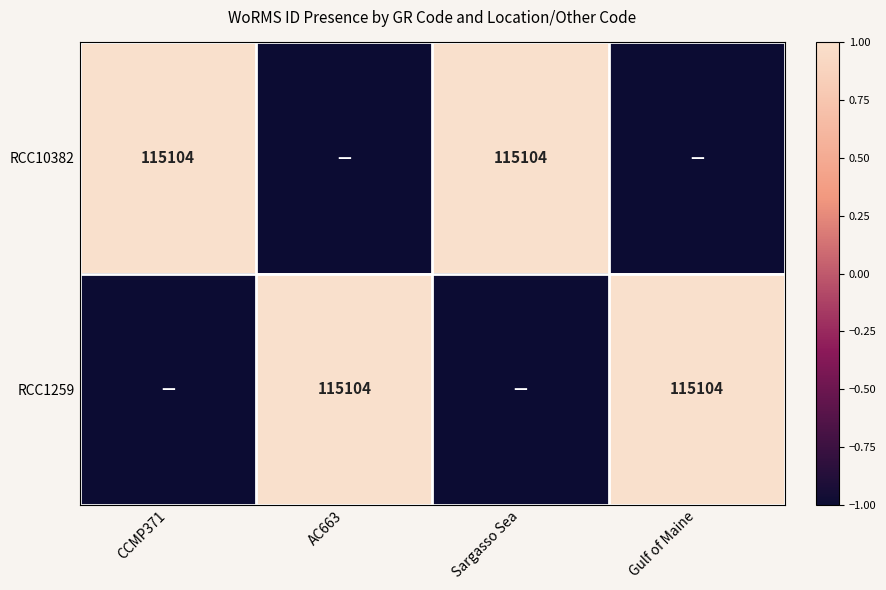

Is it true that RCC1259 equals 80151 at AC663?

False